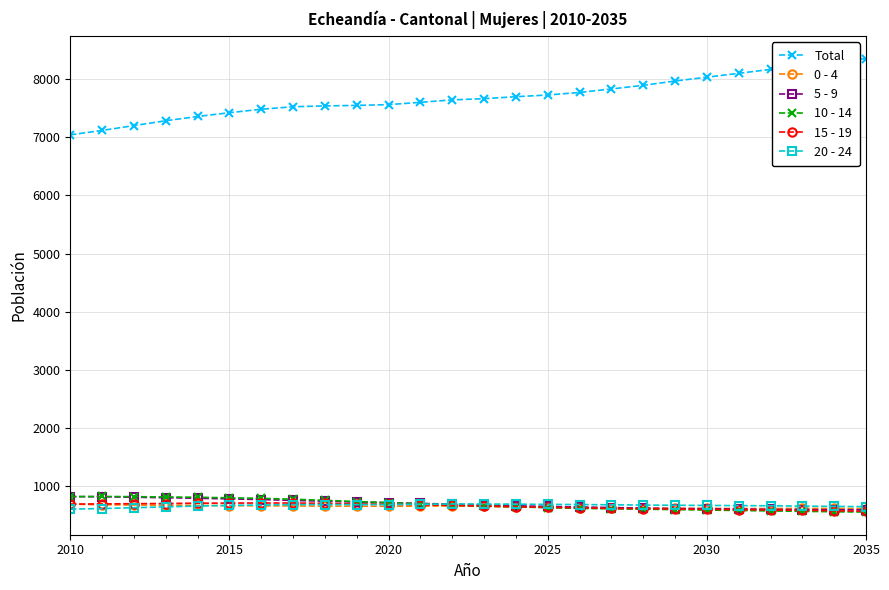

What is the value of the 20 - 24 point at the 17th from the left?

674